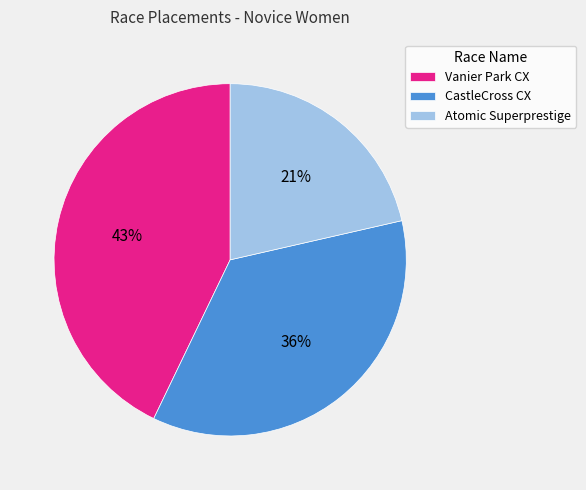

Is there a majority slice in this chart?

No